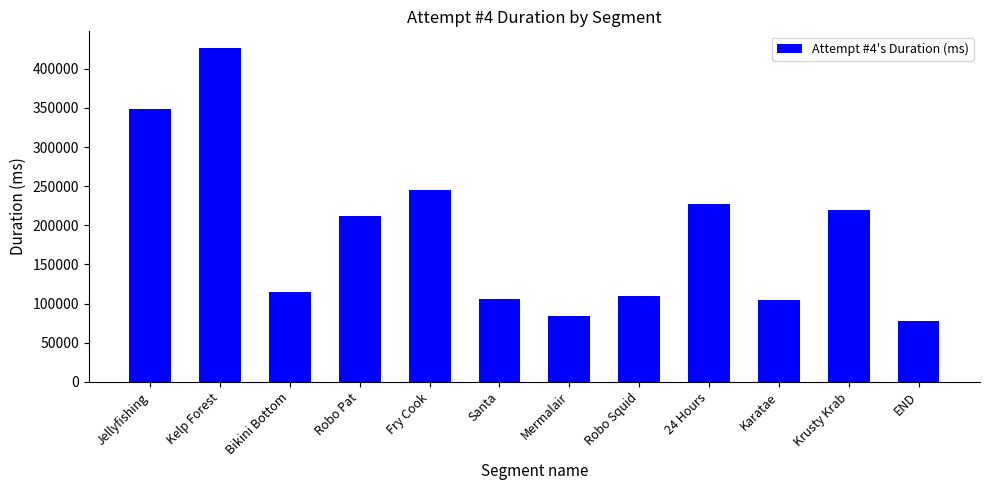

What is the average value?

189764